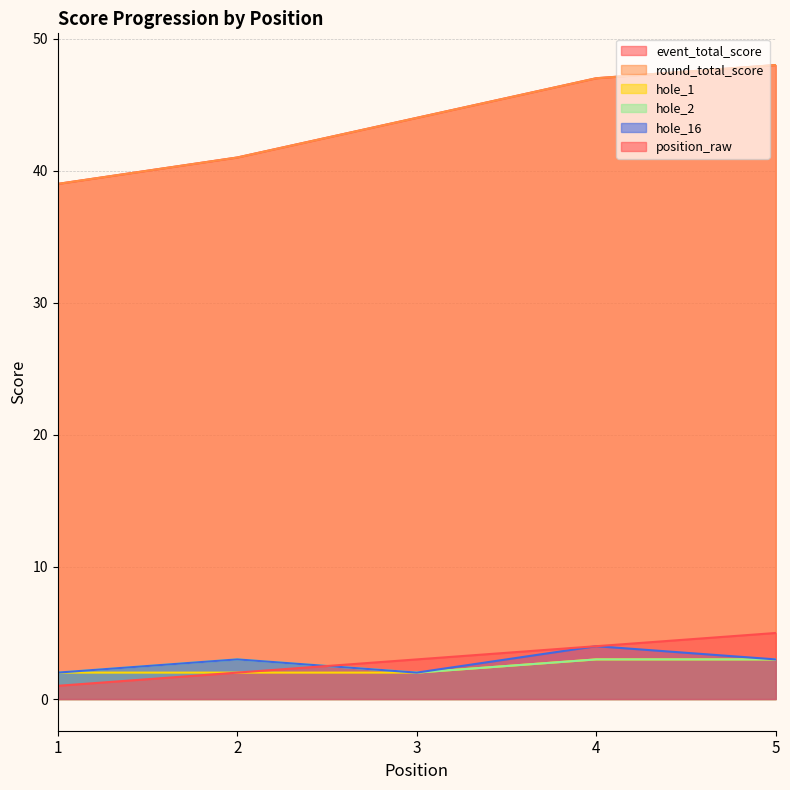

What is the average value of the event_total_score series?

44